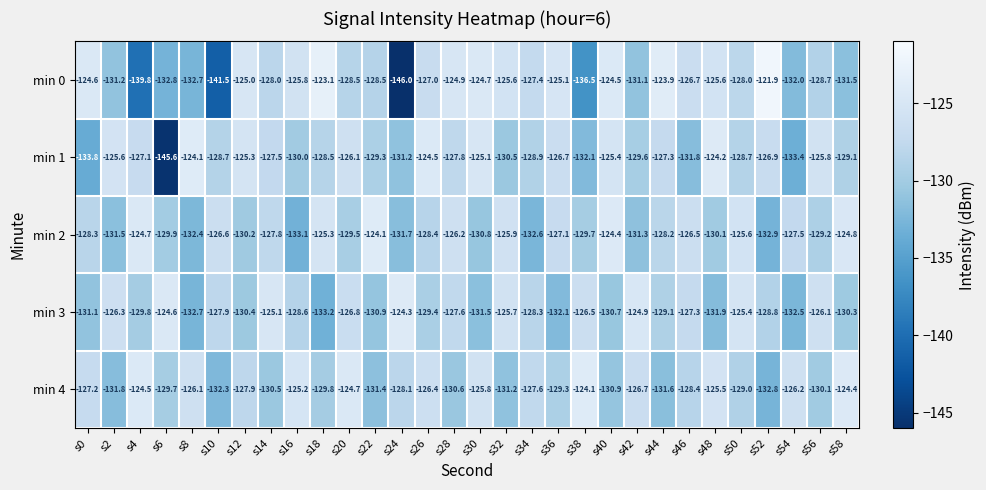

The min 0 series shows -125.6 at s32. True or false?

True